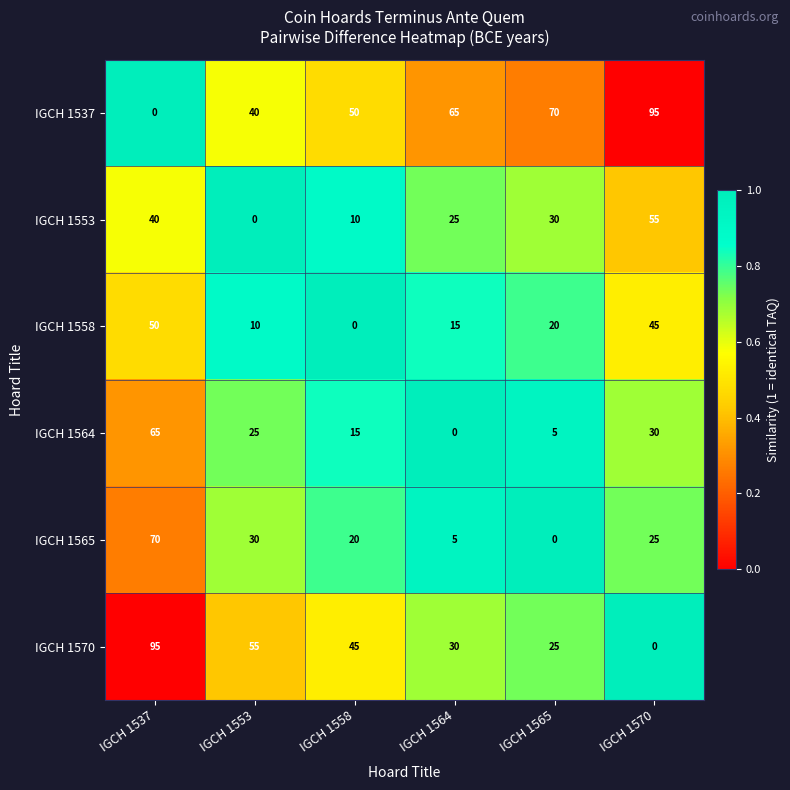

What is the total value across all series at IGCH 1537?

320